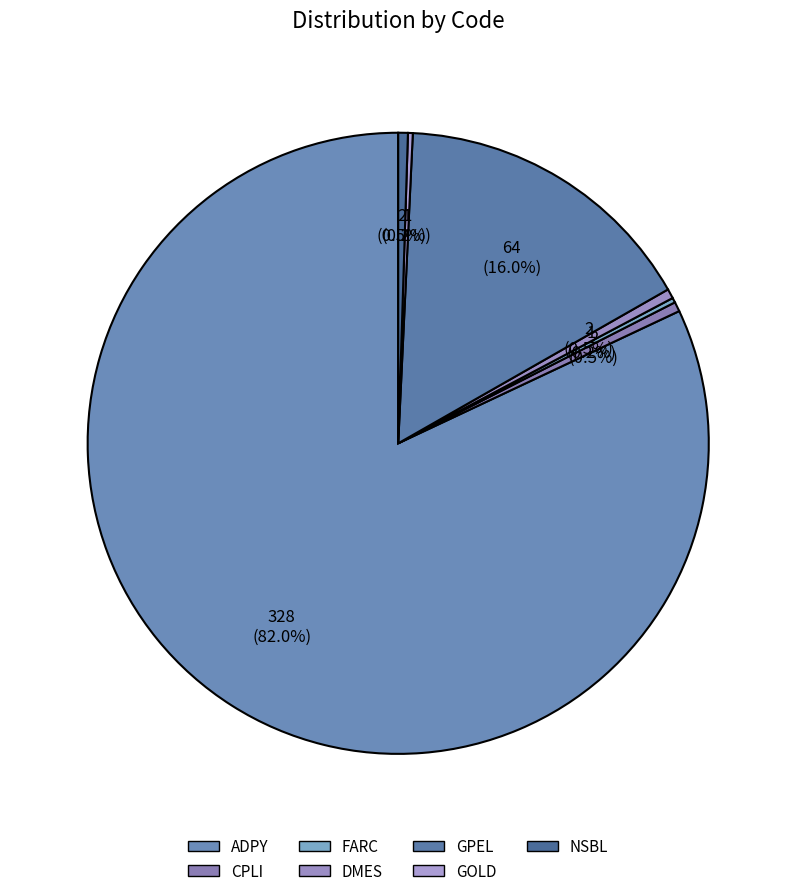

Count the number of slices in the pie.

7